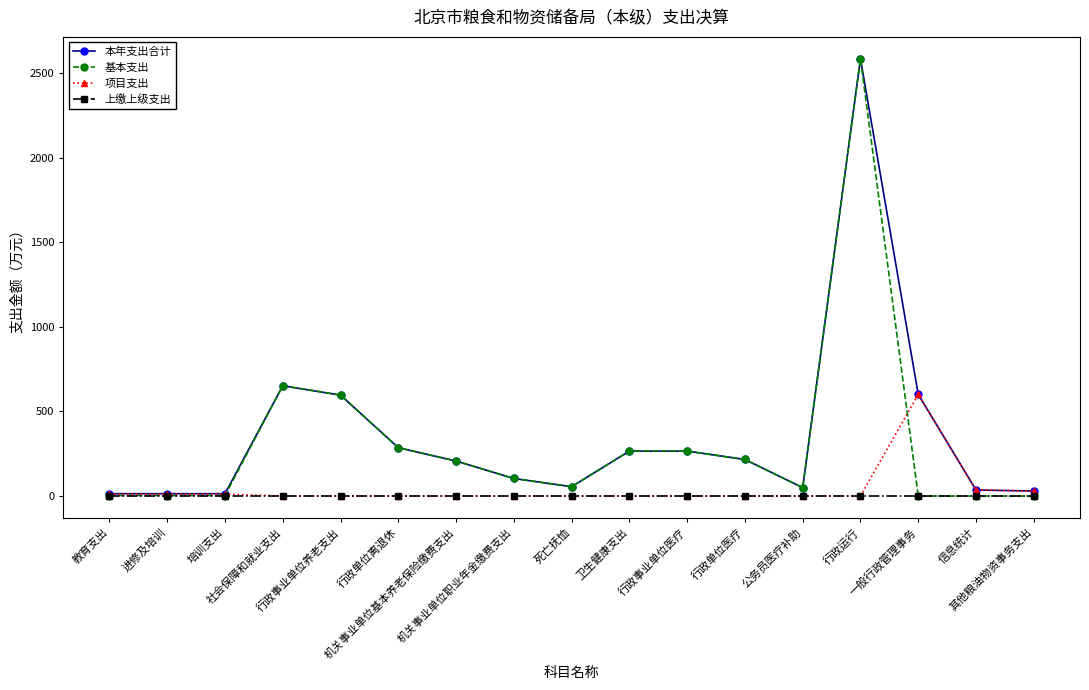

At which label is 基本支出 closest to 1292?

社会保障和就业支出